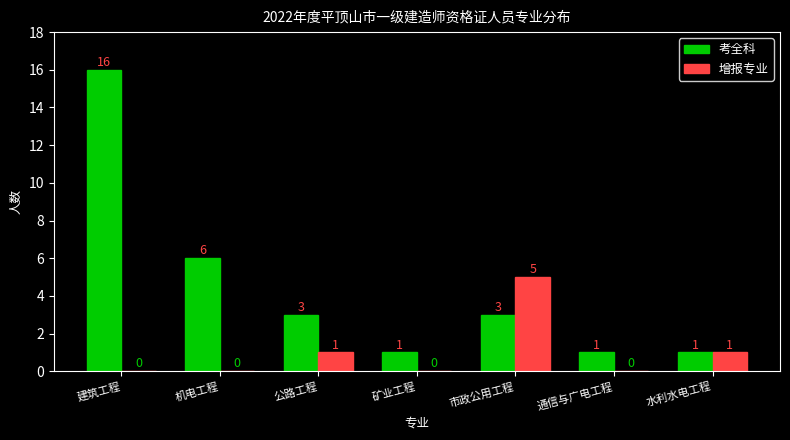

How many positive values does the 增报专业 series have?

3